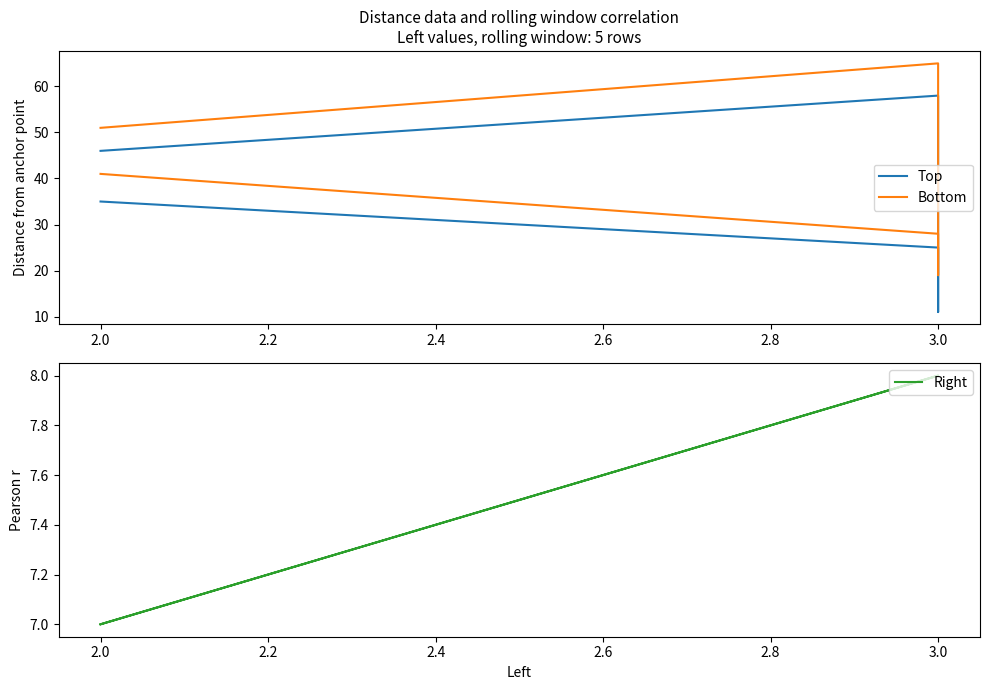

Which series has the widest spread of values?

Top